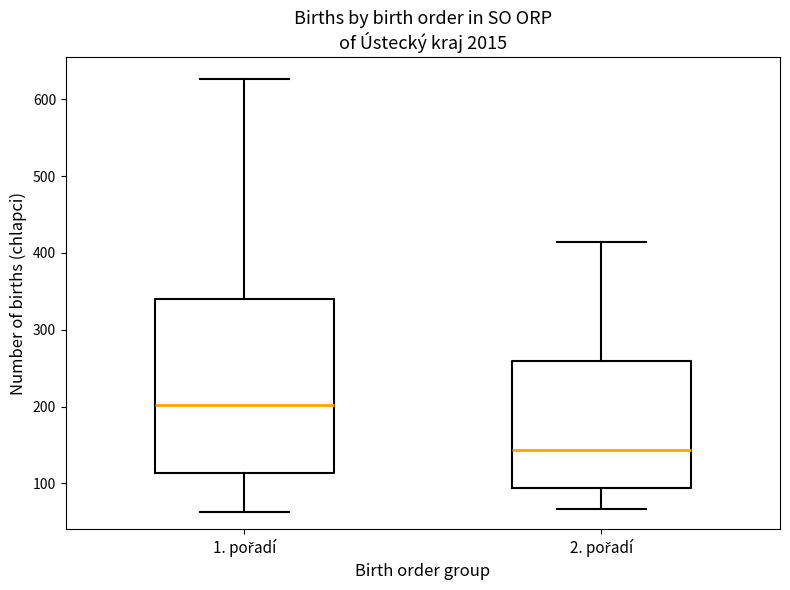

Which box has the lowest median line?

2. pořadí